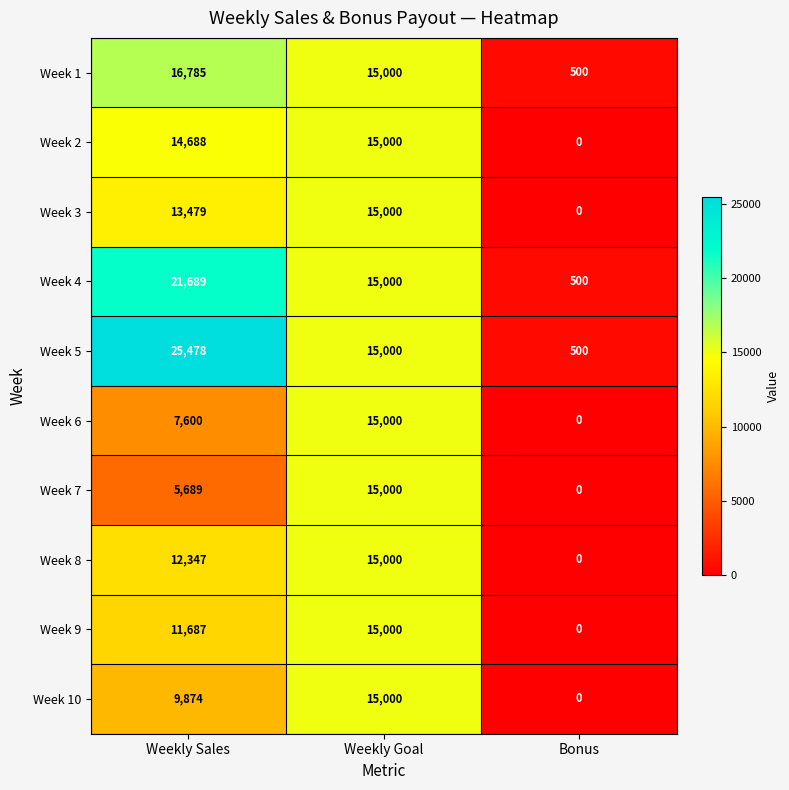

What is the difference between the maximum and minimum values in the Week 2 series?

15000